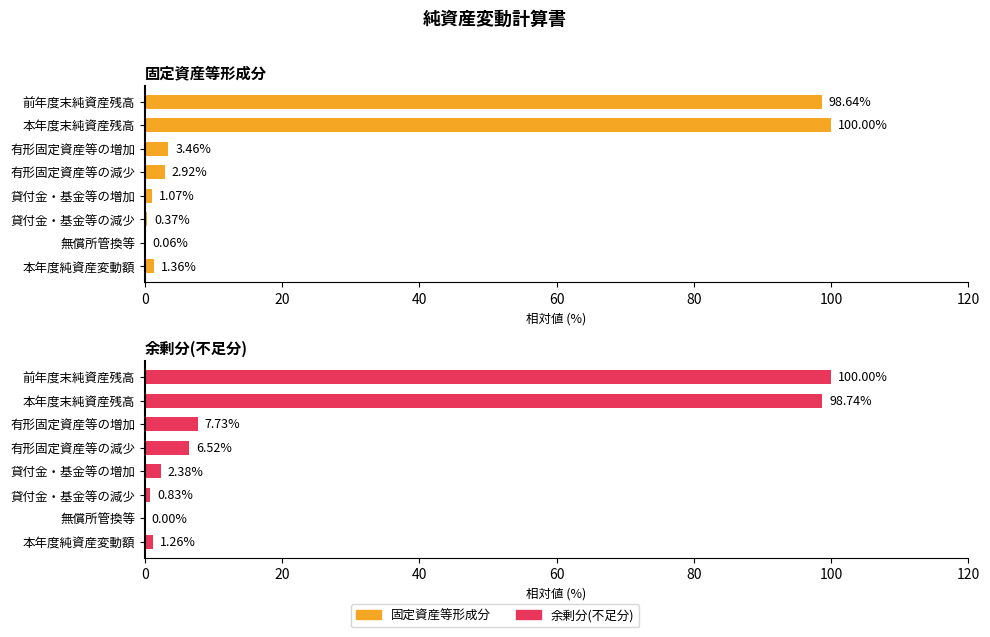

How many groups of bars are there?

8